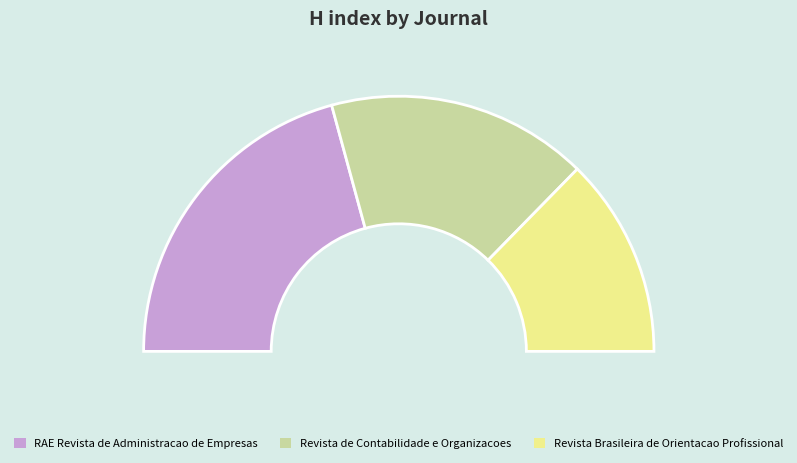

The Revista de Contabilidade e Organizacoes slice represents 33% of the pie. True or false?

True